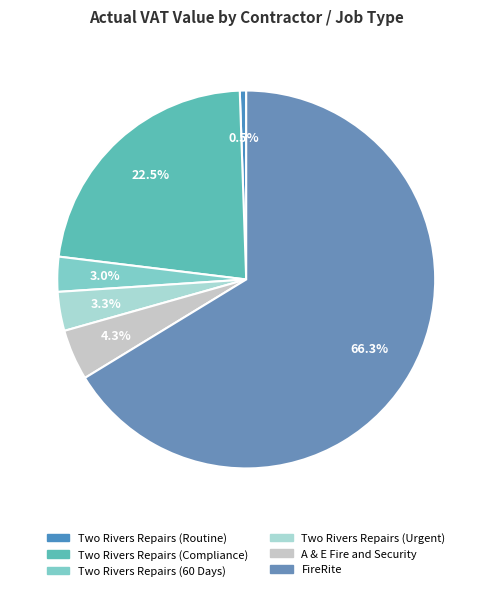

To the nearest percent, what is the difference between the largest and smallest slice percentages?

66%